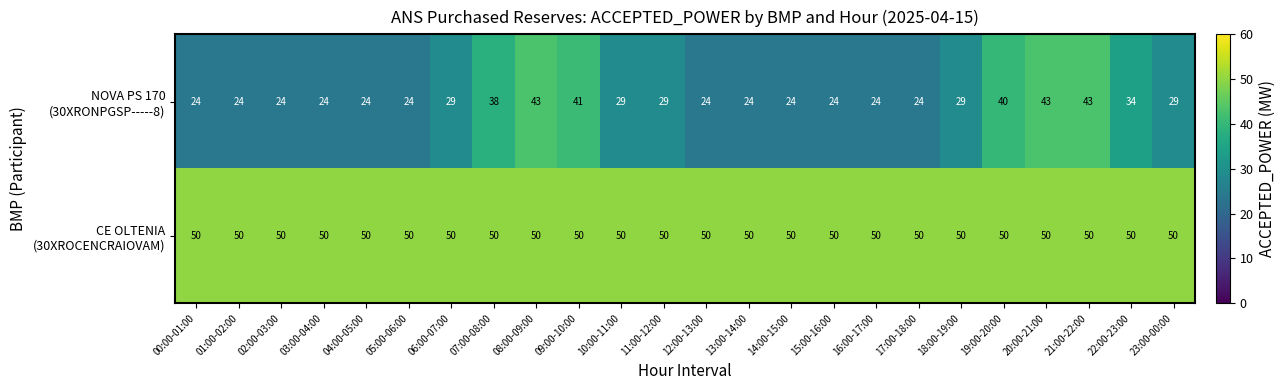

What is the greatest value displayed?

50